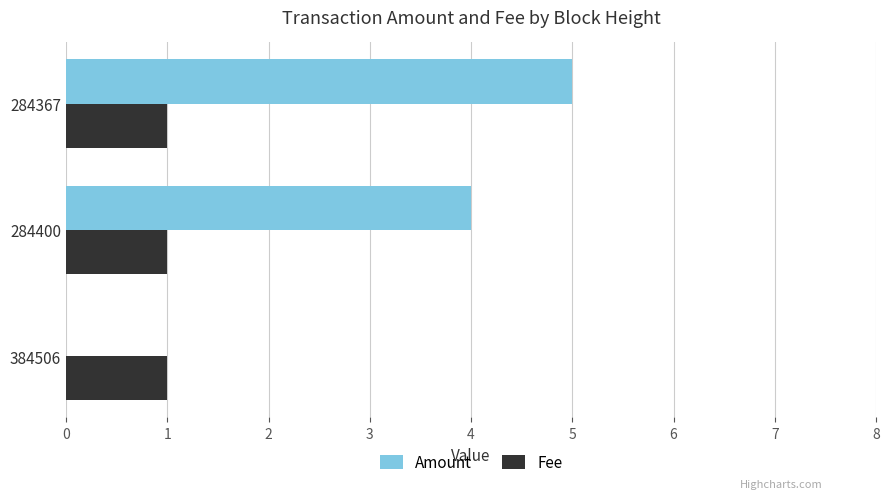

Which label corresponds to the largest value in the chart?

284367